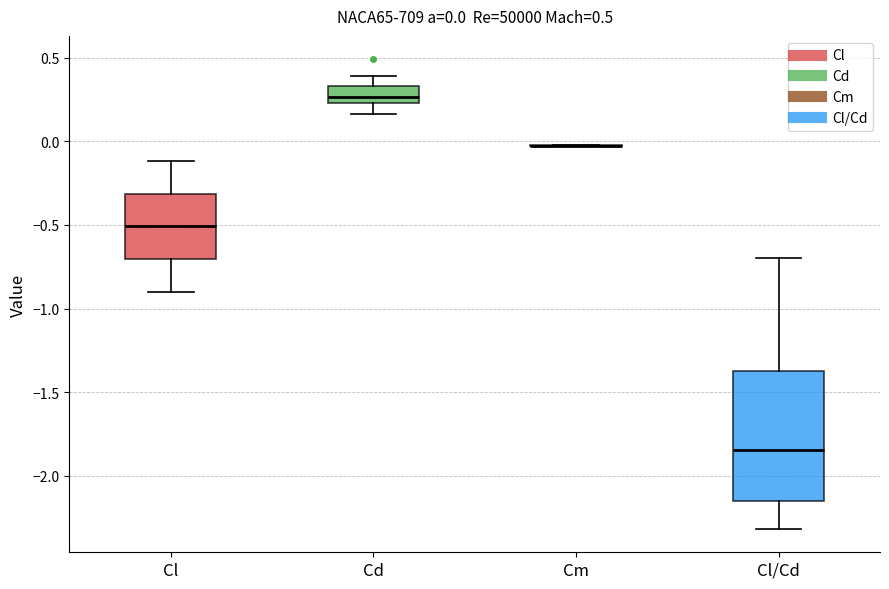

Comparing the boxes themselves (not the whiskers), which one is the tallest?

Cl/Cd